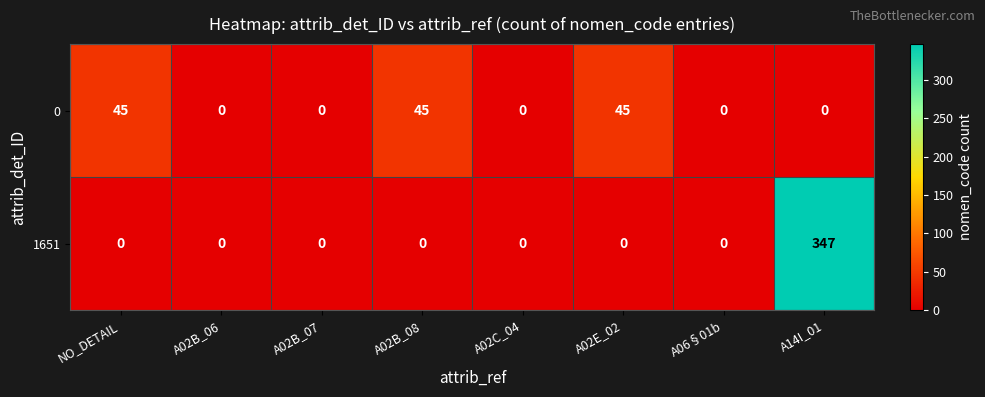

Is the value of 1651 at A02B_06 greater than the value of 0 at A02B_08?

No